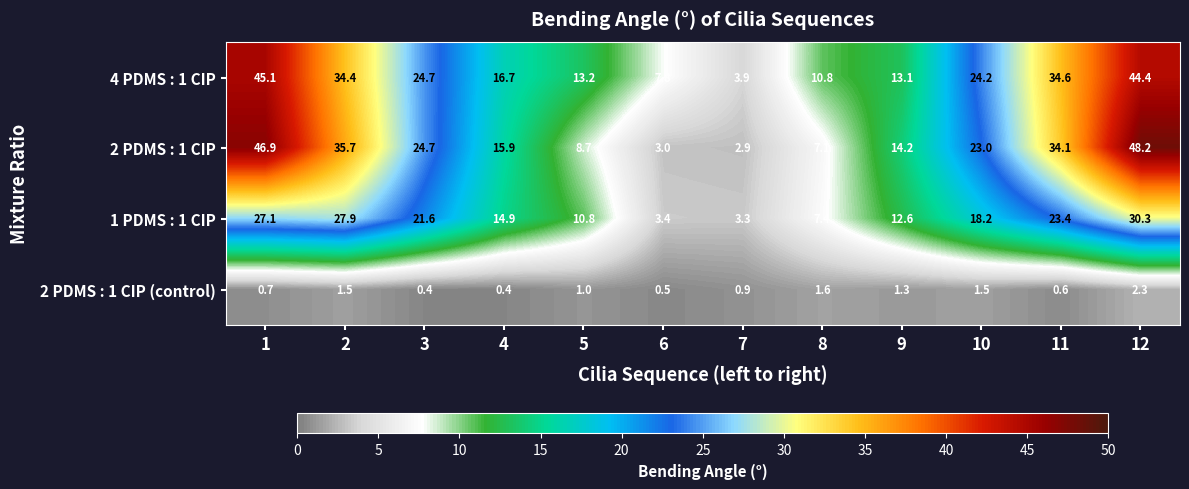

What is the difference between the maximum and second lowest values in the 4 PDMS : 1 CIP series?

37.3